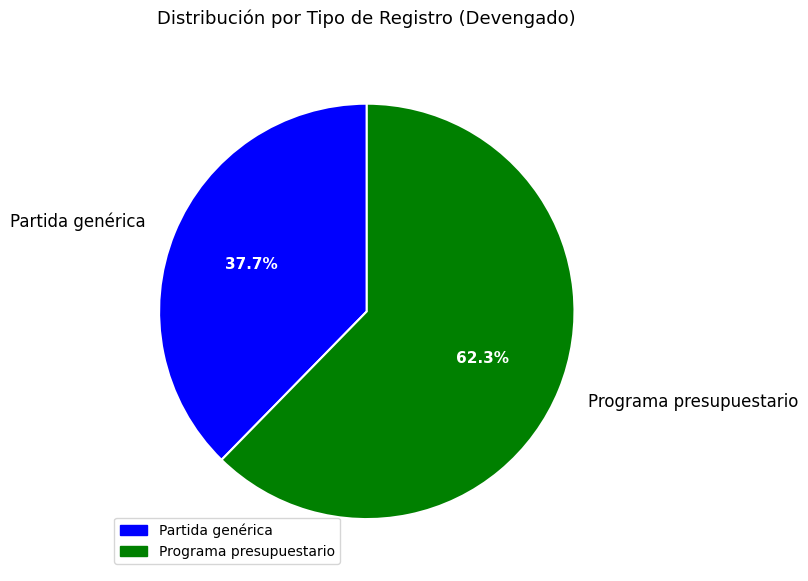

The Programa presupuestario slice represents 62% of the pie. True or false?

True